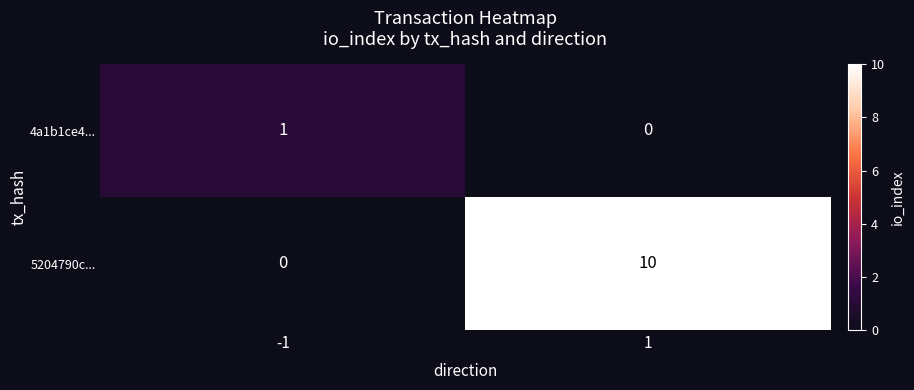

What is the total value across all series at 1?

10